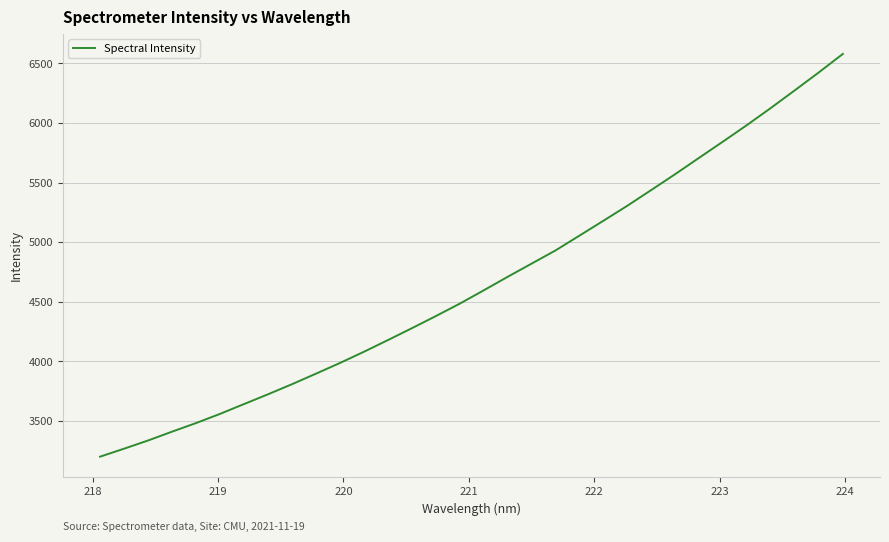

Does the chart display data point markers on the line(s)?

No